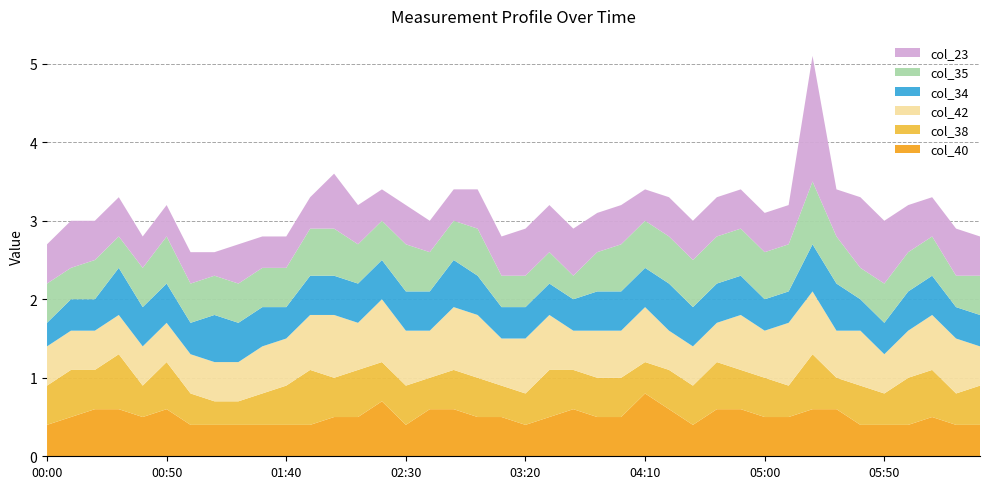

Reading right to left, list all the values displayed in this chart.

col_40: 2010/12/08 06:30=0.4	2010/12/08 06:20=0.4	2010/12/08 06:10=0.5	2010/12/08 06:00=0.4	2010/12/08 05:50=0.4	2010/12/08 05:40=0.4	2010/12/08 05:30=0.6	2010/12/08 05:20=0.6	2010/12/08 05:10=0.5	2010/12/08 05:00=0.5	2010/12/08 04:50=0.6	2010/12/08 04:40=0.6	2010/12/08 04:30=0.4	2010/12/08 04:20=0.6	2010/12/08 04:10=0.8	2010/12/08 04:00=0.5	2010/12/08 03:50=0.5	2010/12/08 03:40=0.6	2010/12/08 03:30=0.5	2010/12/08 03:20=0.4	2010/12/08 03:10=0.5	2010/12/08 03:00=0.5	2010/12/08 02:50=0.6	2010/12/08 02:40=0.6	2010/12/08 02:30=0.4	2010/12/08 02:20=0.7	2010/12/08 02:10=0.5	2010/12/08 02:00=0.5	2010/12/08 01:50=0.4	2010/12/08 01:40=0.4	2010/12/08 01:30=0.4	2010/12/08 01:20=0.4	2010/12/08 01:10=0.4	2010/12/08 01:00=0.4	2010/12/08 00:50=0.6	2010/12/08 00:40=0.5	2010/12/08 00:30=0.6	2010/12/08 00:20=0.6	2010/12/08 00:10=0.5	2010/12/08 00:00=0.4
col_38: 2010/12/08 06:30=0.5	2010/12/08 06:20=0.4	2010/12/08 06:10=0.6	2010/12/08 06:00=0.6	2010/12/08 05:50=0.4	2010/12/08 05:40=0.5	2010/12/08 05:30=0.4	2010/12/08 05:20=0.7	2010/12/08 05:10=0.4	2010/12/08 05:00=0.5	2010/12/08 04:50=0.5	2010/12/08 04:40=0.6	2010/12/08 04:30=0.5	2010/12/08 04:20=0.5	2010/12/08 04:10=0.4	2010/12/08 04:00=0.5	2010/12/08 03:50=0.5	2010/12/08 03:40=0.5	2010/12/08 03:30=0.6	2010/12/08 03:20=0.4	2010/12/08 03:10=0.4	2010/12/08 03:00=0.5	2010/12/08 02:50=0.5	2010/12/08 02:40=0.4	2010/12/08 02:30=0.5	2010/12/08 02:20=0.5	2010/12/08 02:10=0.6	2010/12/08 02:00=0.5	2010/12/08 01:50=0.7	2010/12/08 01:40=0.5	2010/12/08 01:30=0.4	2010/12/08 01:20=0.3	2010/12/08 01:10=0.3	2010/12/08 01:00=0.4	2010/12/08 00:50=0.6	2010/12/08 00:40=0.4	2010/12/08 00:30=0.7	2010/12/08 00:20=0.5	2010/12/08 00:10=0.6	2010/12/08 00:00=0.5
col_42: 2010/12/08 06:30=0.5	2010/12/08 06:20=0.7	2010/12/08 06:10=0.7	2010/12/08 06:00=0.6	2010/12/08 05:50=0.5	2010/12/08 05:40=0.7	2010/12/08 05:30=0.6	2010/12/08 05:20=0.8	2010/12/08 05:10=0.8	2010/12/08 05:00=0.6	2010/12/08 04:50=0.7	2010/12/08 04:40=0.5	2010/12/08 04:30=0.5	2010/12/08 04:20=0.5	2010/12/08 04:10=0.7	2010/12/08 04:00=0.6	2010/12/08 03:50=0.6	2010/12/08 03:40=0.5	2010/12/08 03:30=0.7	2010/12/08 03:20=0.7	2010/12/08 03:10=0.6	2010/12/08 03:00=0.8	2010/12/08 02:50=0.8	2010/12/08 02:40=0.6	2010/12/08 02:30=0.7	2010/12/08 02:20=0.8	2010/12/08 02:10=0.6	2010/12/08 02:00=0.8	2010/12/08 01:50=0.7	2010/12/08 01:40=0.6	2010/12/08 01:30=0.6	2010/12/08 01:20=0.5	2010/12/08 01:10=0.5	2010/12/08 01:00=0.5	2010/12/08 00:50=0.5	2010/12/08 00:40=0.5	2010/12/08 00:30=0.5	2010/12/08 00:20=0.5	2010/12/08 00:10=0.5	2010/12/08 00:00=0.5
col_34: 2010/12/08 06:30=0.4	2010/12/08 06:20=0.4	2010/12/08 06:10=0.5	2010/12/08 06:00=0.5	2010/12/08 05:50=0.4	2010/12/08 05:40=0.4	2010/12/08 05:30=0.6	2010/12/08 05:20=0.6	2010/12/08 05:10=0.4	2010/12/08 05:00=0.4	2010/12/08 04:50=0.5	2010/12/08 04:40=0.5	2010/12/08 04:30=0.5	2010/12/08 04:20=0.6	2010/12/08 04:10=0.5	2010/12/08 04:00=0.5	2010/12/08 03:50=0.5	2010/12/08 03:40=0.4	2010/12/08 03:30=0.4	2010/12/08 03:20=0.4	2010/12/08 03:10=0.4	2010/12/08 03:00=0.5	2010/12/08 02:50=0.6	2010/12/08 02:40=0.5	2010/12/08 02:30=0.5	2010/12/08 02:20=0.5	2010/12/08 02:10=0.5	2010/12/08 02:00=0.5	2010/12/08 01:50=0.5	2010/12/08 01:40=0.4	2010/12/08 01:30=0.5	2010/12/08 01:20=0.5	2010/12/08 01:10=0.6	2010/12/08 01:00=0.4	2010/12/08 00:50=0.5	2010/12/08 00:40=0.5	2010/12/08 00:30=0.6	2010/12/08 00:20=0.4	2010/12/08 00:10=0.4	2010/12/08 00:00=0.3
col_35: 2010/12/08 06:30=0.5	2010/12/08 06:20=0.4	2010/12/08 06:10=0.5	2010/12/08 06:00=0.5	2010/12/08 05:50=0.5	2010/12/08 05:40=0.4	2010/12/08 05:30=0.6	2010/12/08 05:20=0.8	2010/12/08 05:10=0.6	2010/12/08 05:00=0.6	2010/12/08 04:50=0.6	2010/12/08 04:40=0.6	2010/12/08 04:30=0.6	2010/12/08 04:20=0.6	2010/12/08 04:10=0.6	2010/12/08 04:00=0.6	2010/12/08 03:50=0.5	2010/12/08 03:40=0.3	2010/12/08 03:30=0.4	2010/12/08 03:20=0.4	2010/12/08 03:10=0.4	2010/12/08 03:00=0.6	2010/12/08 02:50=0.5	2010/12/08 02:40=0.5	2010/12/08 02:30=0.6	2010/12/08 02:20=0.5	2010/12/08 02:10=0.5	2010/12/08 02:00=0.6	2010/12/08 01:50=0.6	2010/12/08 01:40=0.5	2010/12/08 01:30=0.5	2010/12/08 01:20=0.5	2010/12/08 01:10=0.5	2010/12/08 01:00=0.5	2010/12/08 00:50=0.6	2010/12/08 00:40=0.5	2010/12/08 00:30=0.4	2010/12/08 00:20=0.5	2010/12/08 00:10=0.4	2010/12/08 00:00=0.5
col_23: 2010/12/08 06:30=0.5	2010/12/08 06:20=0.6	2010/12/08 06:10=0.5	2010/12/08 06:00=0.6	2010/12/08 05:50=0.8	2010/12/08 05:40=0.9	2010/12/08 05:30=0.6	2010/12/08 05:20=1.6	2010/12/08 05:10=0.5	2010/12/08 05:00=0.5	2010/12/08 04:50=0.5	2010/12/08 04:40=0.5	2010/12/08 04:30=0.5	2010/12/08 04:20=0.5	2010/12/08 04:10=0.4	2010/12/08 04:00=0.5	2010/12/08 03:50=0.5	2010/12/08 03:40=0.6	2010/12/08 03:30=0.6	2010/12/08 03:20=0.6	2010/12/08 03:10=0.5	2010/12/08 03:00=0.5	2010/12/08 02:50=0.4	2010/12/08 02:40=0.4	2010/12/08 02:30=0.5	2010/12/08 02:20=0.4	2010/12/08 02:10=0.5	2010/12/08 02:00=0.7	2010/12/08 01:50=0.4	2010/12/08 01:40=0.4	2010/12/08 01:30=0.4	2010/12/08 01:20=0.5	2010/12/08 01:10=0.3	2010/12/08 01:00=0.4	2010/12/08 00:50=0.4	2010/12/08 00:40=0.4	2010/12/08 00:30=0.5	2010/12/08 00:20=0.5	2010/12/08 00:10=0.6	2010/12/08 00:00=0.5